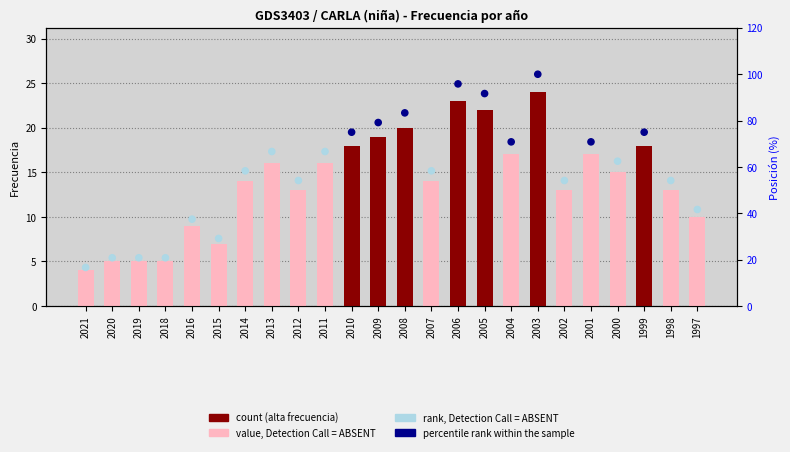

Which series has the widest spread of Y values?

percentile rank within the sample